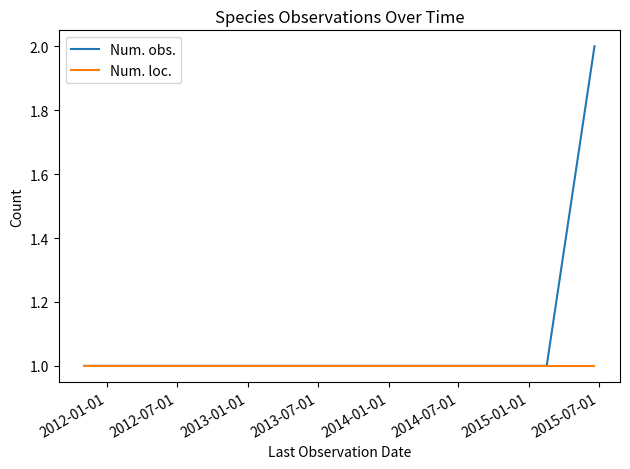

How many distinct data groups are displayed?

2